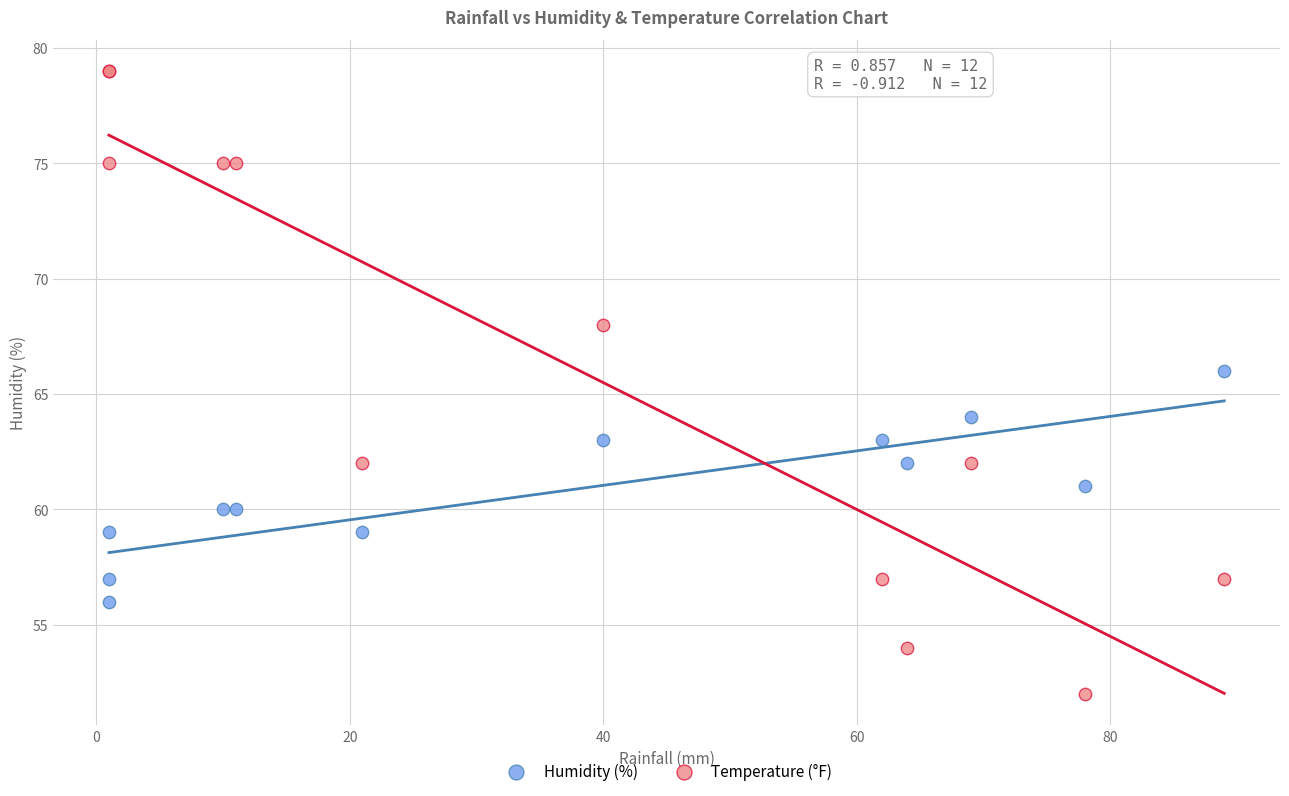

Which series reaches the minimum Y coordinate?

Temperature (°F)